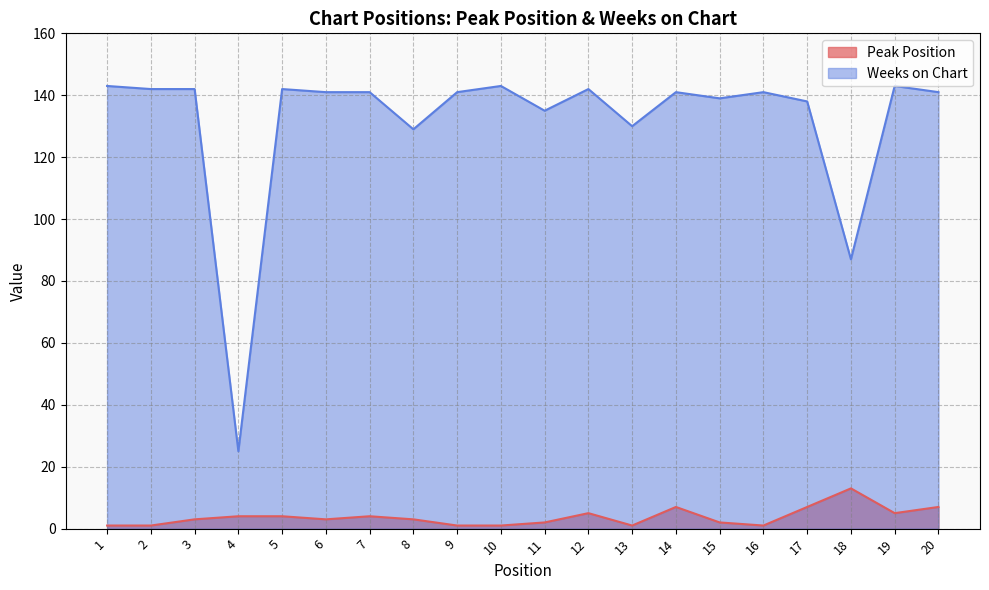

At which category does the chart reach its peak across all series?

1